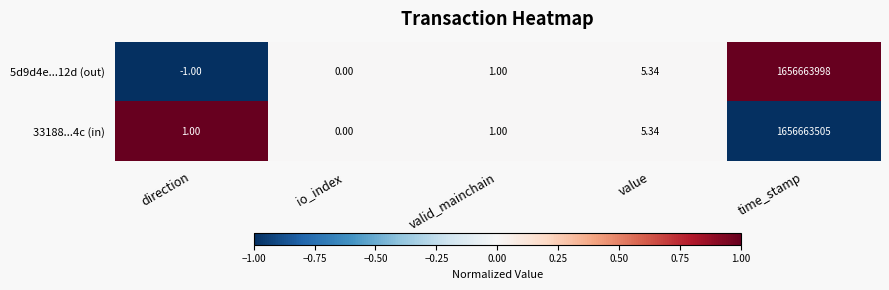

Rank the series by their maximum value, from lowest to highest.

33188...4c (in), 5d9d4e...12d (out)